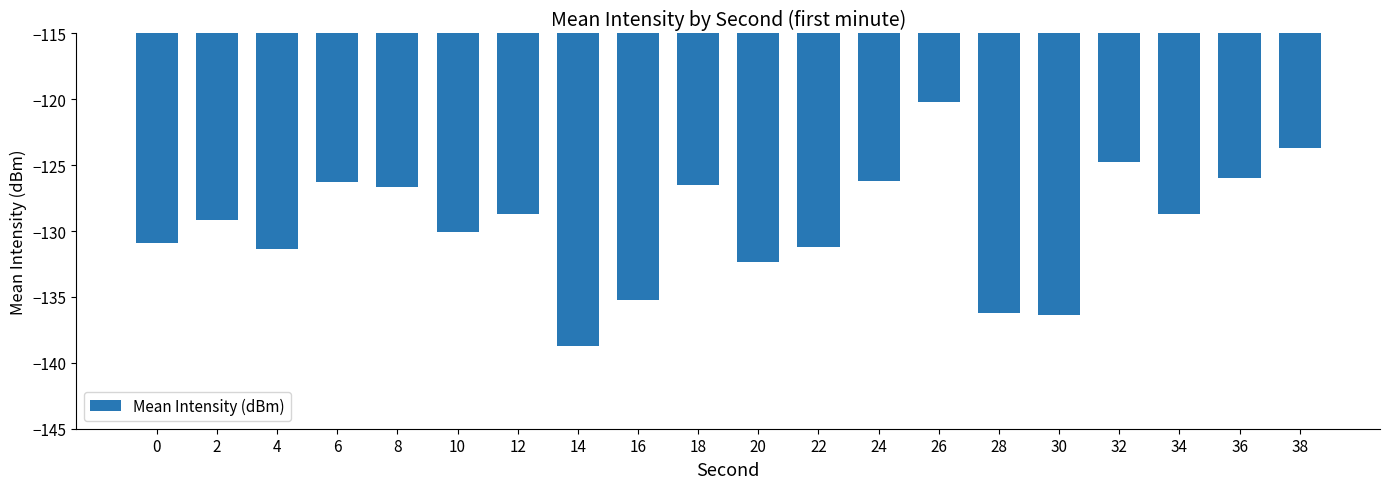

How many distinct data groups are displayed?

1